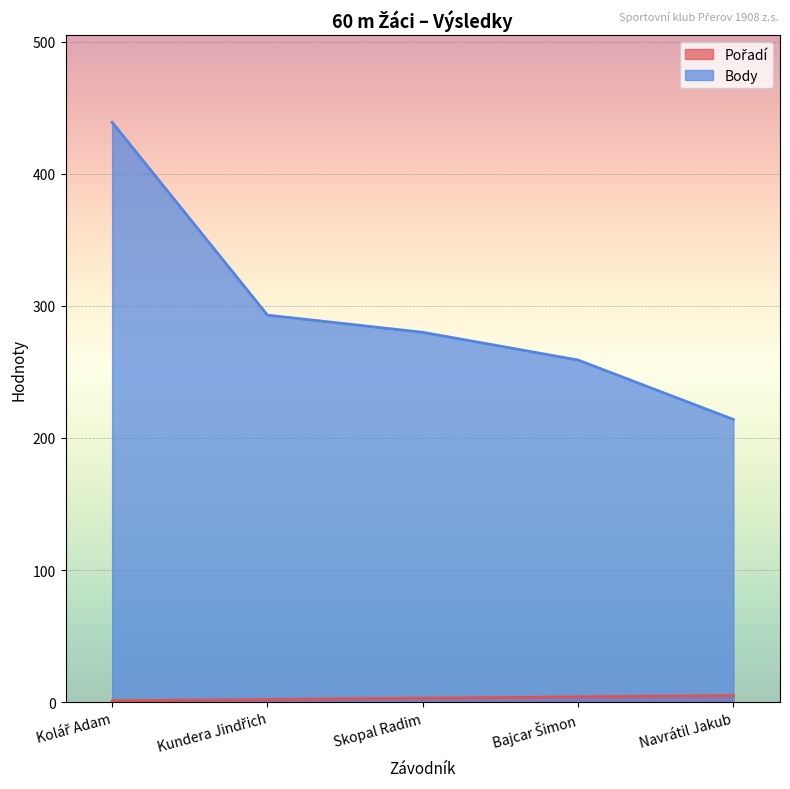

Which series has the largest range (max minus min)?

Body